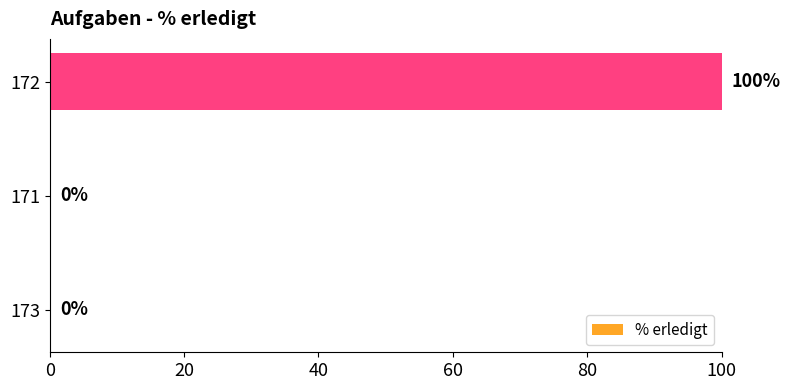

Does the chart contain stacked bars?

No